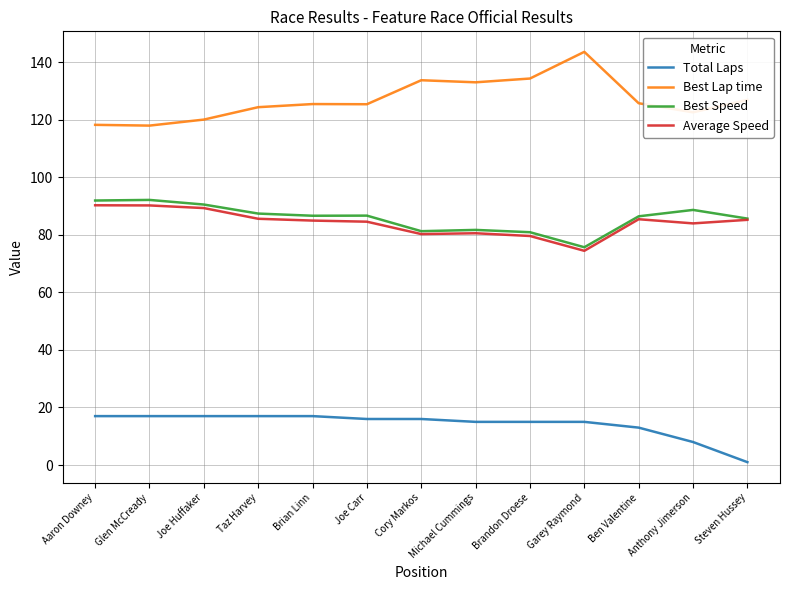

True or false: Total Laps and Best Lap time cross at least once.

False